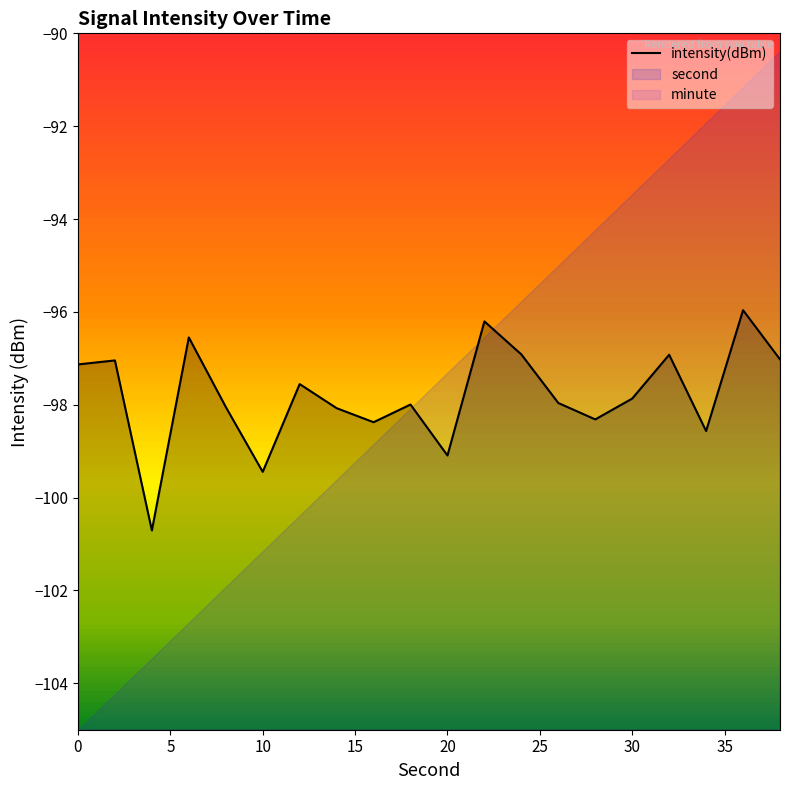

How many values exceed -97?

5